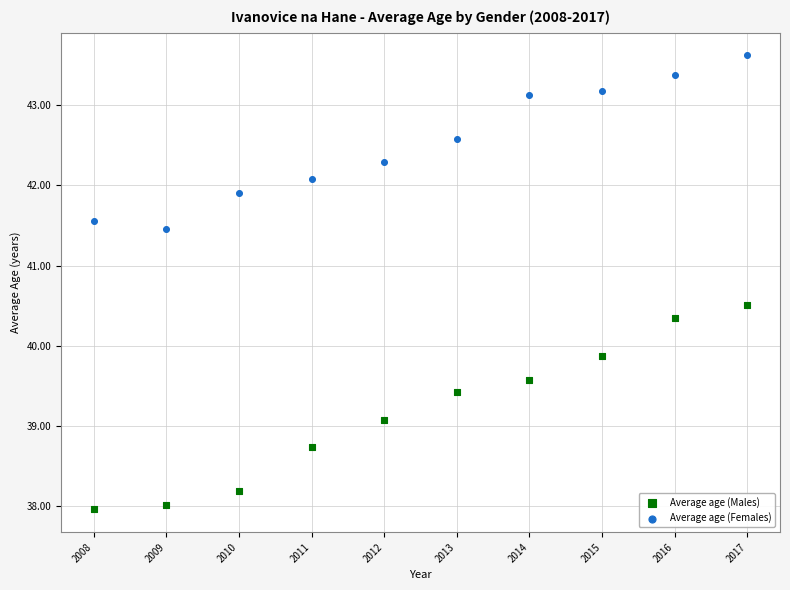

What is the X range (max minus min) for the scatter plot?

9.0